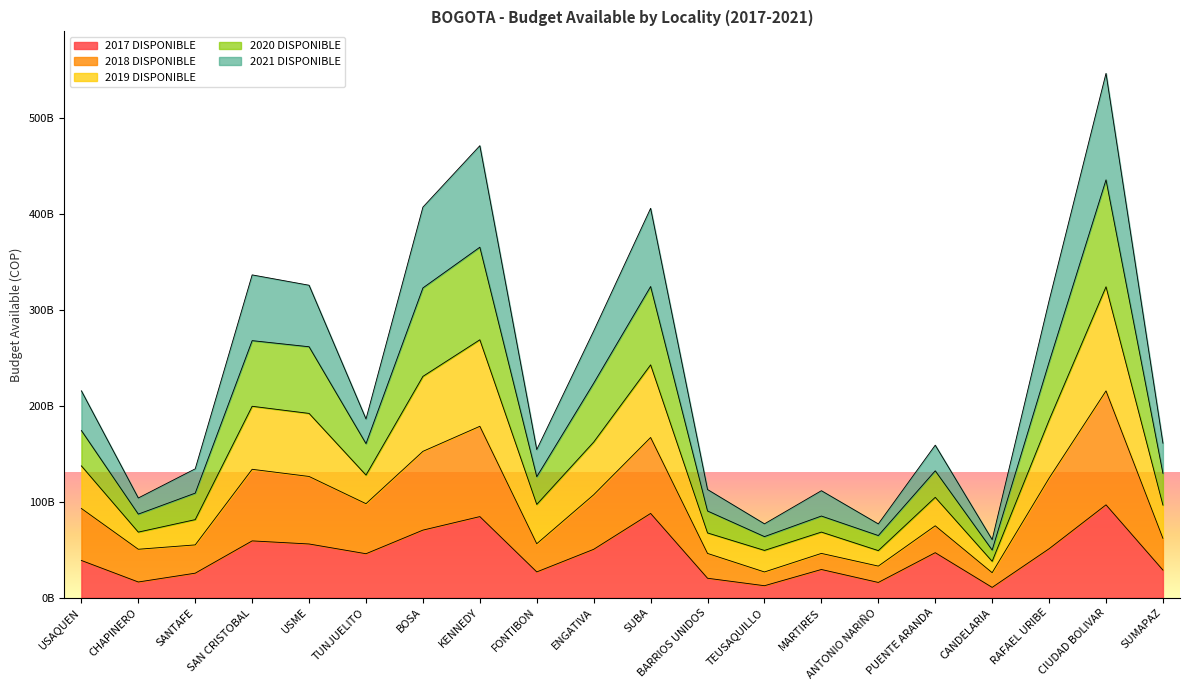

What are all the series names shown in the legend?

2017 DISPONIBLE, 2018 DISPONIBLE, 2019 DISPONIBLE, 2020 DISPONIBLE, 2021 DISPONIBLE